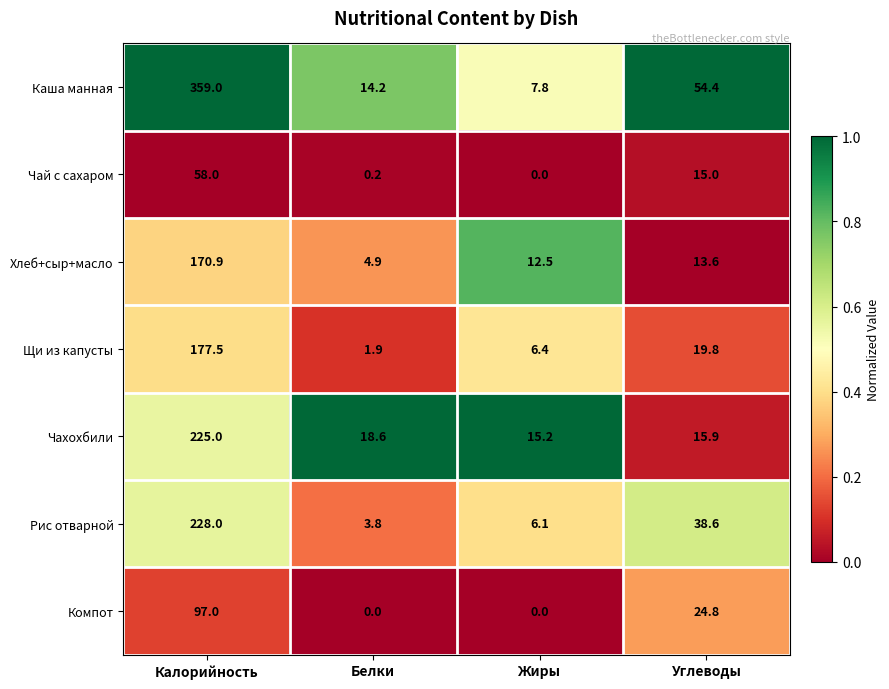

Reading left to right, transcribe all the data shown in this chart.

Каша манная: Калорийность=359.0	Белки=14.2	Жиры=7.8	Углеводы=54.4
Чай с сахаром: Калорийность=58.0	Белки=0.2	Жиры=0.0	Углеводы=15.0
Хлеб+сыр+масло: Калорийность=170.9	Белки=4.9	Жиры=12.5	Углеводы=13.6
Щи из капусты: Калорийность=177.5	Белки=1.9	Жиры=6.4	Углеводы=19.8
Чахохбили: Калорийность=225.0	Белки=18.6	Жиры=15.2	Углеводы=15.9
Рис отварной: Калорийность=228.0	Белки=3.8	Жиры=6.1	Углеводы=38.6
Компот: Калорийность=97.0	Белки=0.0	Жиры=0.0	Углеводы=24.8